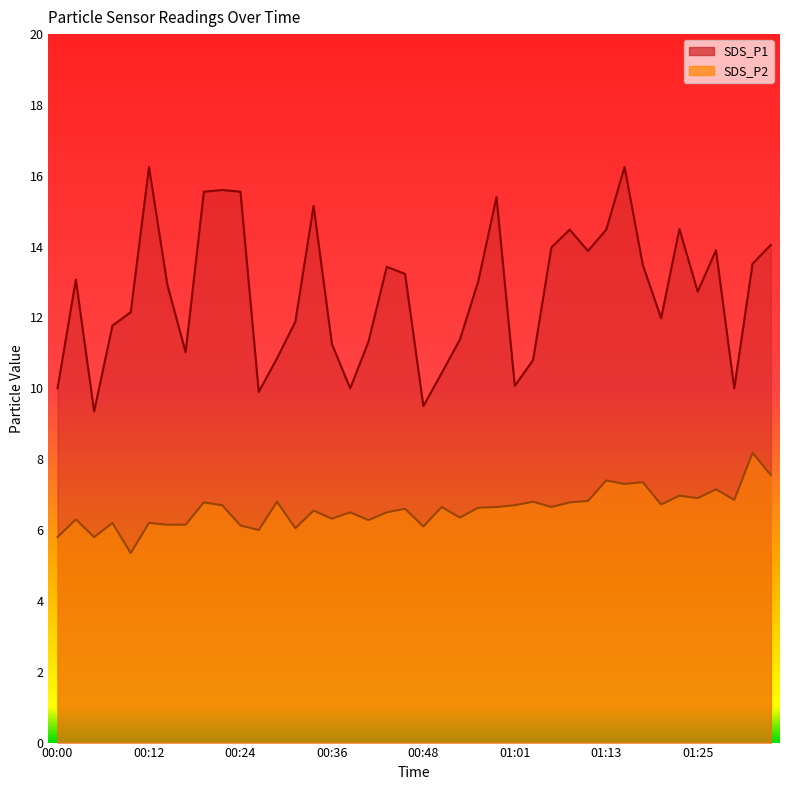

Which series has the largest total across all categories?

SDS_P1